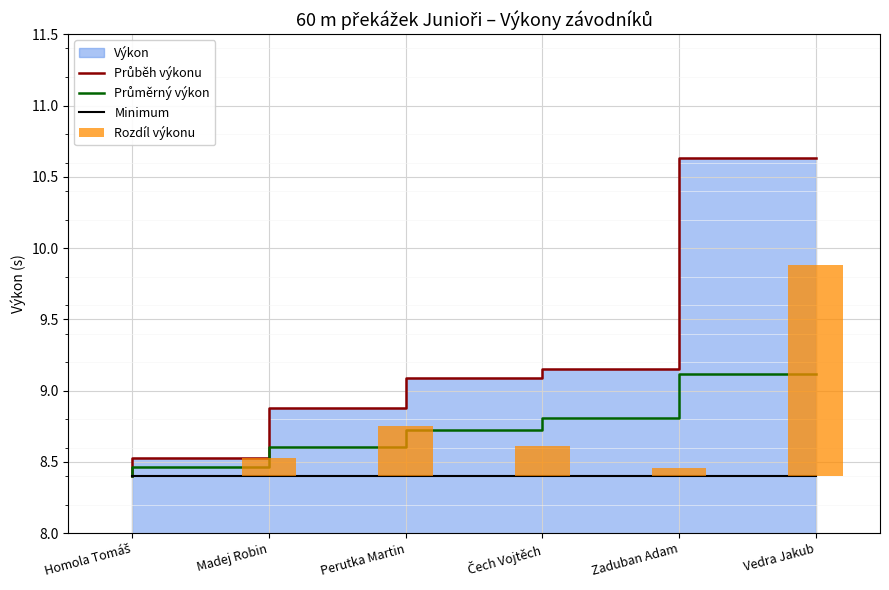

Reading left to right, list all the values displayed in this chart.

Průběh výkonu: Homola Tomáš=8.4	Madej Robin=8.5	Perutka Martin=8.9	Čech Vojtěch=9.1	Zaduban Adam=9.2	Vedra Jakub=10.6
Průměrný výkon: Homola Tomáš=8.4	Madej Robin=8.5	Perutka Martin=8.6	Čech Vojtěch=8.7	Zaduban Adam=8.8	Vedra Jakub=9.1
Minimum: Homola Tomáš=8.4	Madej Robin=8.4	Perutka Martin=8.4	Čech Vojtěch=8.4	Zaduban Adam=8.4	Vedra Jakub=8.4
Rozdíl výkonu: Homola Tomáš=0.0	Madej Robin=0.1	Perutka Martin=0.4	Čech Vojtěch=0.2	Zaduban Adam=0.1	Vedra Jakub=1.5